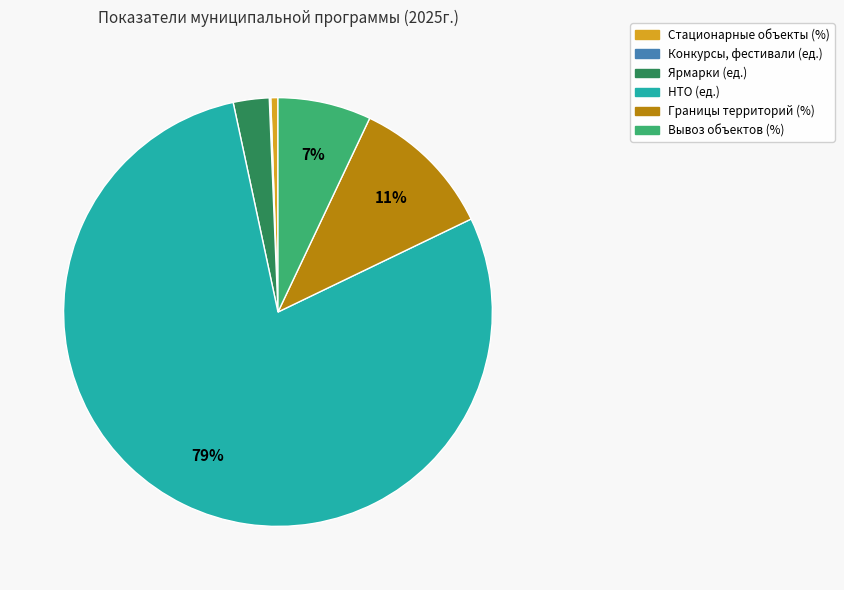

What is the majority slice?

НТО (ед.)